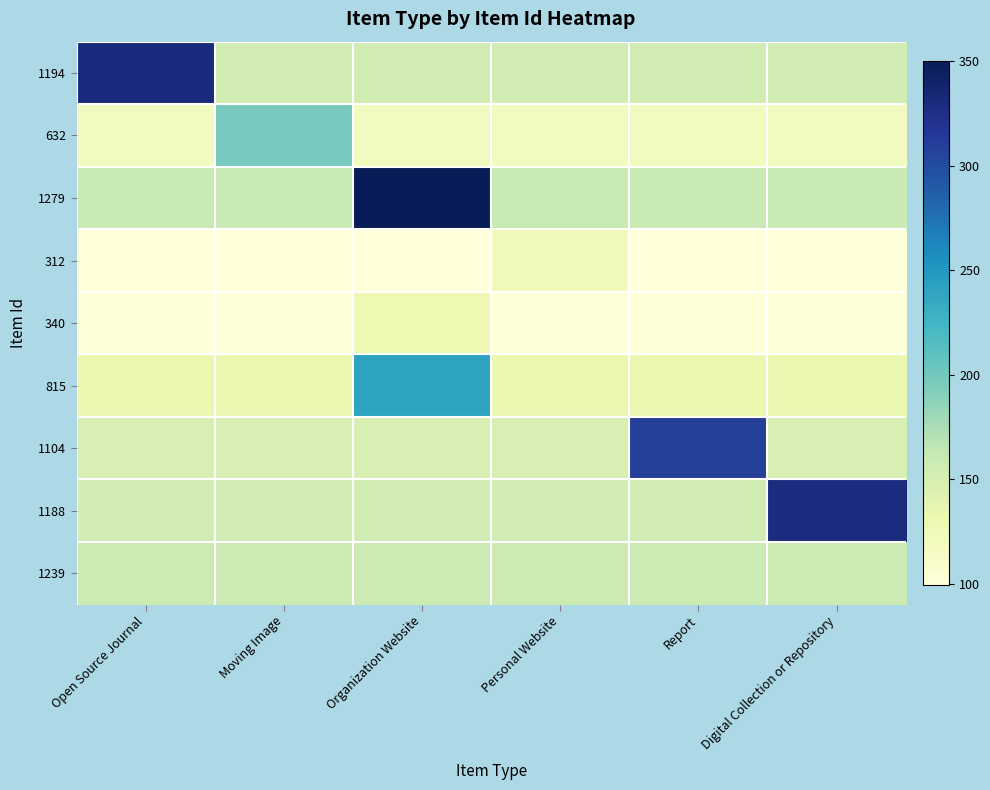

Reading right to left, what are all the values shown in this chart?

1194: Digital Collection or Repository=154.7	Report=154.7	Personal Website=154.7	Organization Website=154.7	Moving Image=154.7	Open Source Journal=330.1
632: Digital Collection or Repository=119.5	Report=119.5	Personal Website=119.5	Organization Website=119.5	Moving Image=198.2	Open Source Journal=119.5
1279: Digital Collection or Repository=160.0	Report=160.0	Personal Website=160.0	Organization Website=350.0	Moving Image=160.0	Open Source Journal=160.0
312: Digital Collection or Repository=99.5	Report=99.5	Personal Website=123.2	Organization Website=99.5	Moving Image=99.5	Open Source Journal=99.5
340: Digital Collection or Repository=101.3	Report=101.3	Personal Website=101.3	Organization Website=129.7	Moving Image=101.3	Open Source Journal=101.3
815: Digital Collection or Repository=131.0	Report=131.0	Personal Website=131.0	Organization Website=241.2	Moving Image=131.0	Open Source Journal=131.0
1104: Digital Collection or Repository=149.1	Report=309.0	Personal Website=149.1	Organization Website=149.1	Moving Image=149.1	Open Source Journal=149.1
1188: Digital Collection or Repository=328.7	Report=154.3	Personal Website=154.3	Organization Website=154.3	Moving Image=154.3	Open Source Journal=154.3
1239: Digital Collection or Repository=157.5	Report=157.5	Personal Website=157.5	Organization Website=157.5	Moving Image=157.5	Open Source Journal=157.5